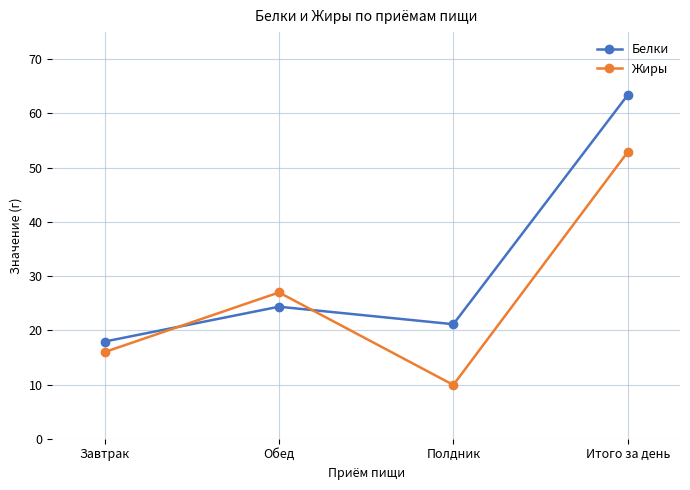

Between Завтрак and Обед, which series saw the biggest shift?

Жиры